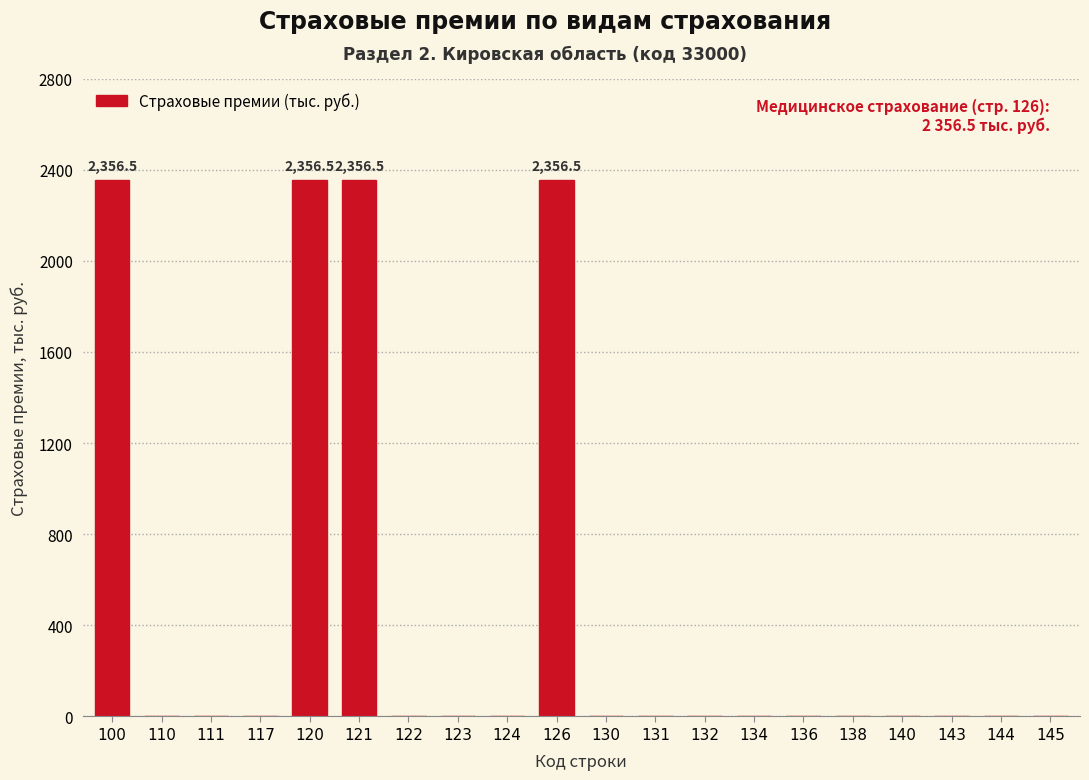

Reading right to left, extract all data points from this chart.

145=0.0	144=0.0	143=0.0	140=0.0	138=0.0	136=0.0	134=0.0	132=0.0	131=0.0	130=0.0	126=2356.5	124=0.0	123=0.0	122=0.0	121=2356.5	120=2356.5	117=0.0	111=0.0	110=0.0	100=2356.5